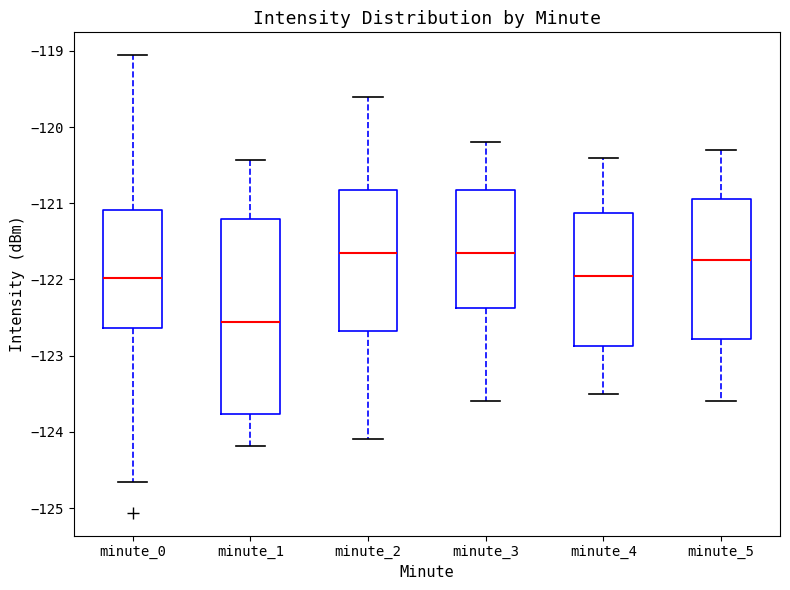

Where is the upper edge of the box for minute_5 on the y-axis? The values are not printed on the chart, so give them approximately, as read against the axis.

-120.9